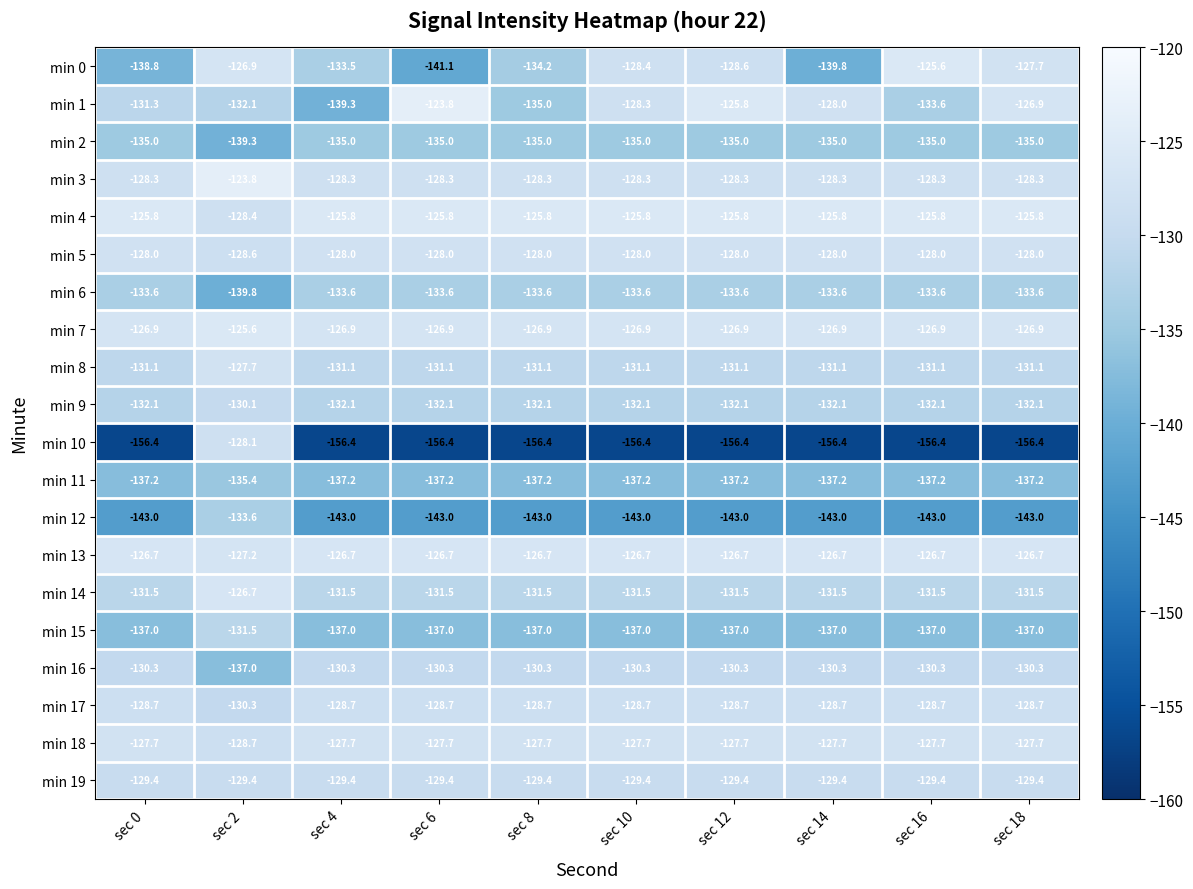

Which series has the largest total across all categories?

min 4